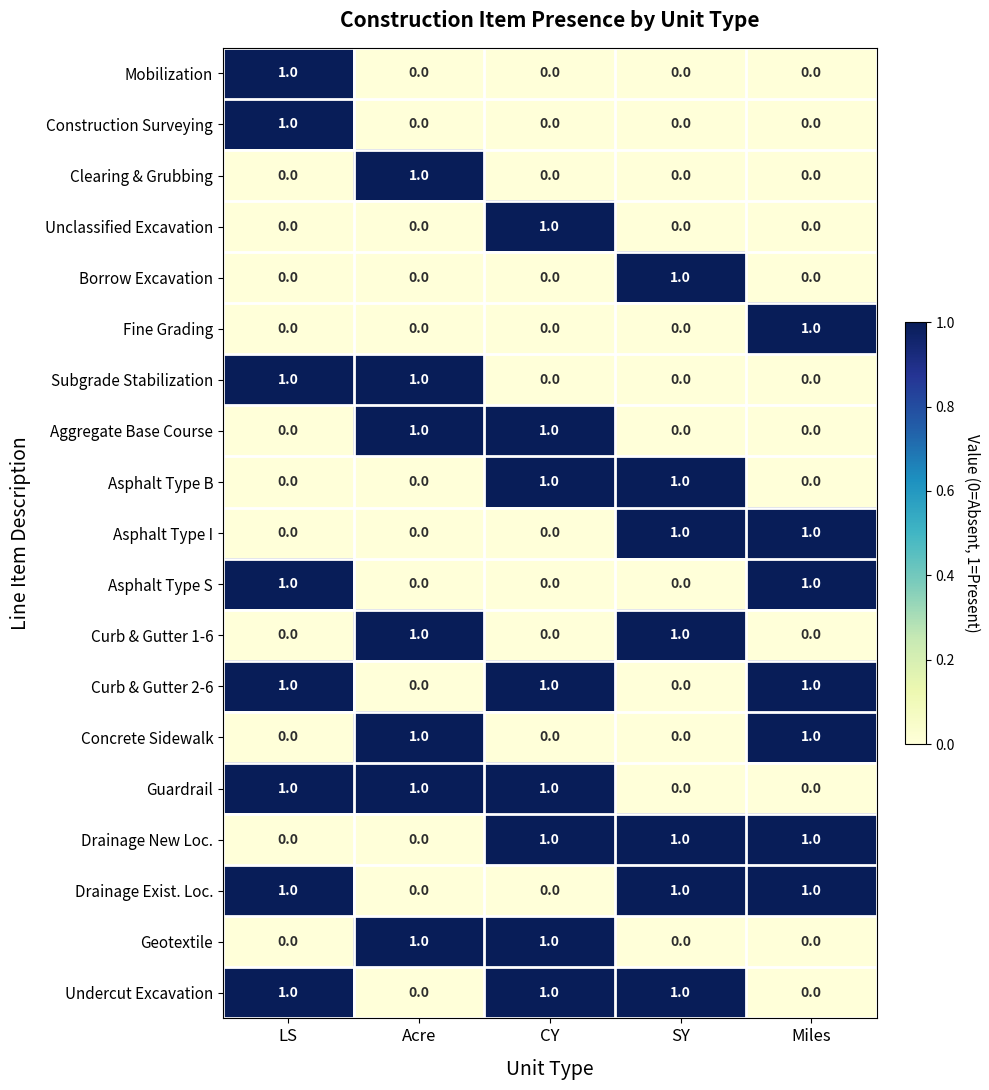

The Asphalt Type S series shows 0 at CY. True or false?

True